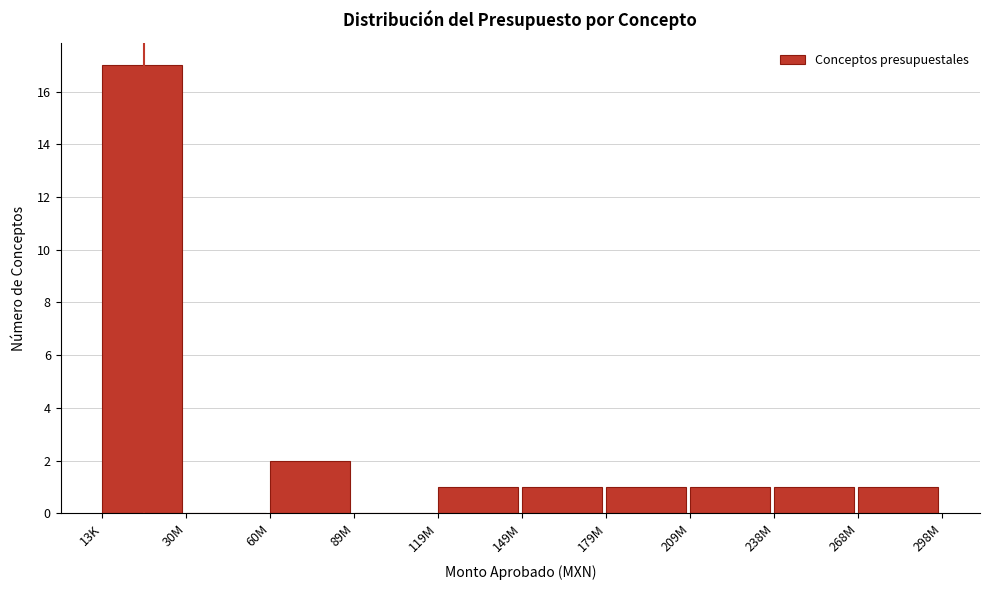

Reading right to left, transcribe all the data shown in this chart.

268M=1	238M=1	209M=1	179M=1	149M=1	119M=1	89M=0	60M=2	30M=0	13K=17